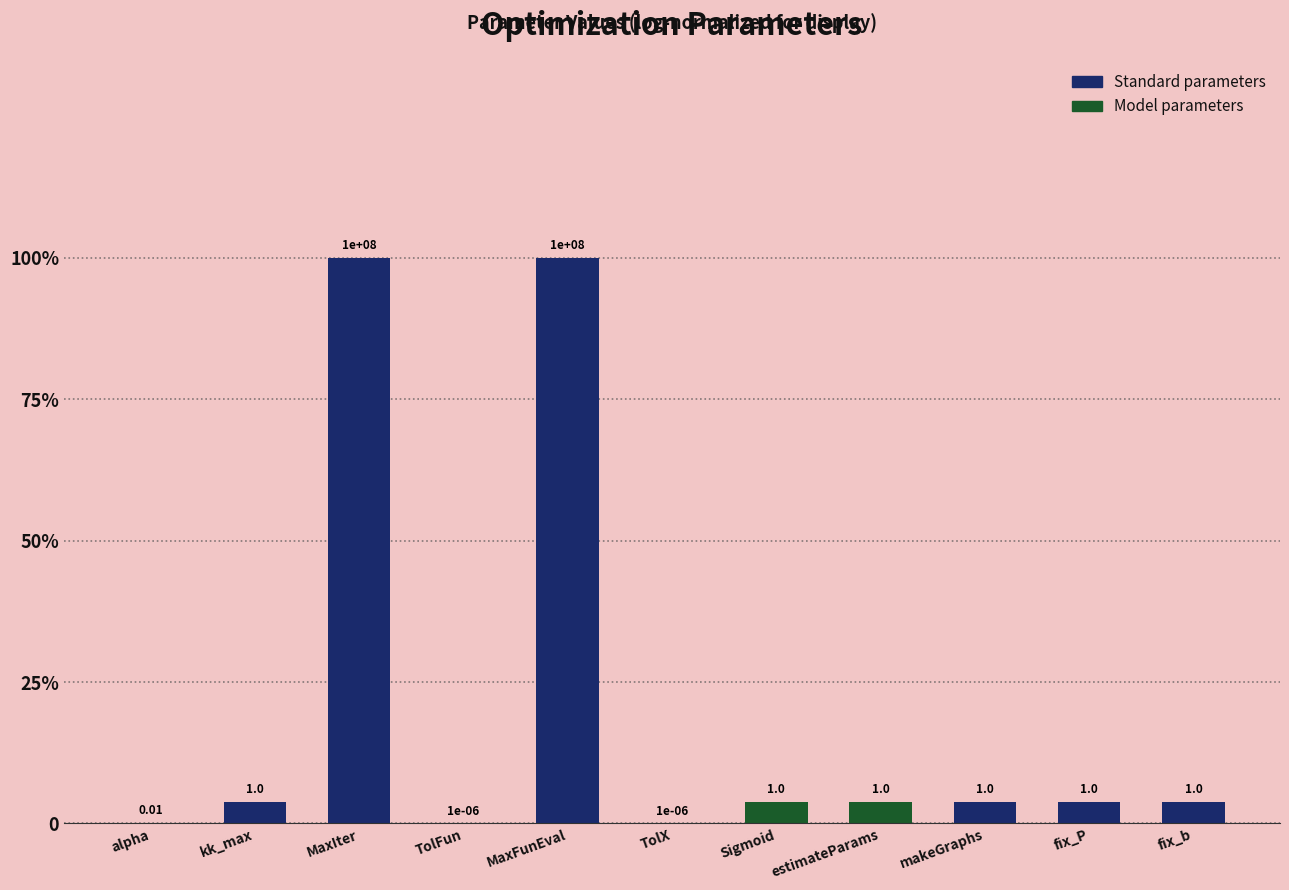

Does the chart contain stacked bars?

No